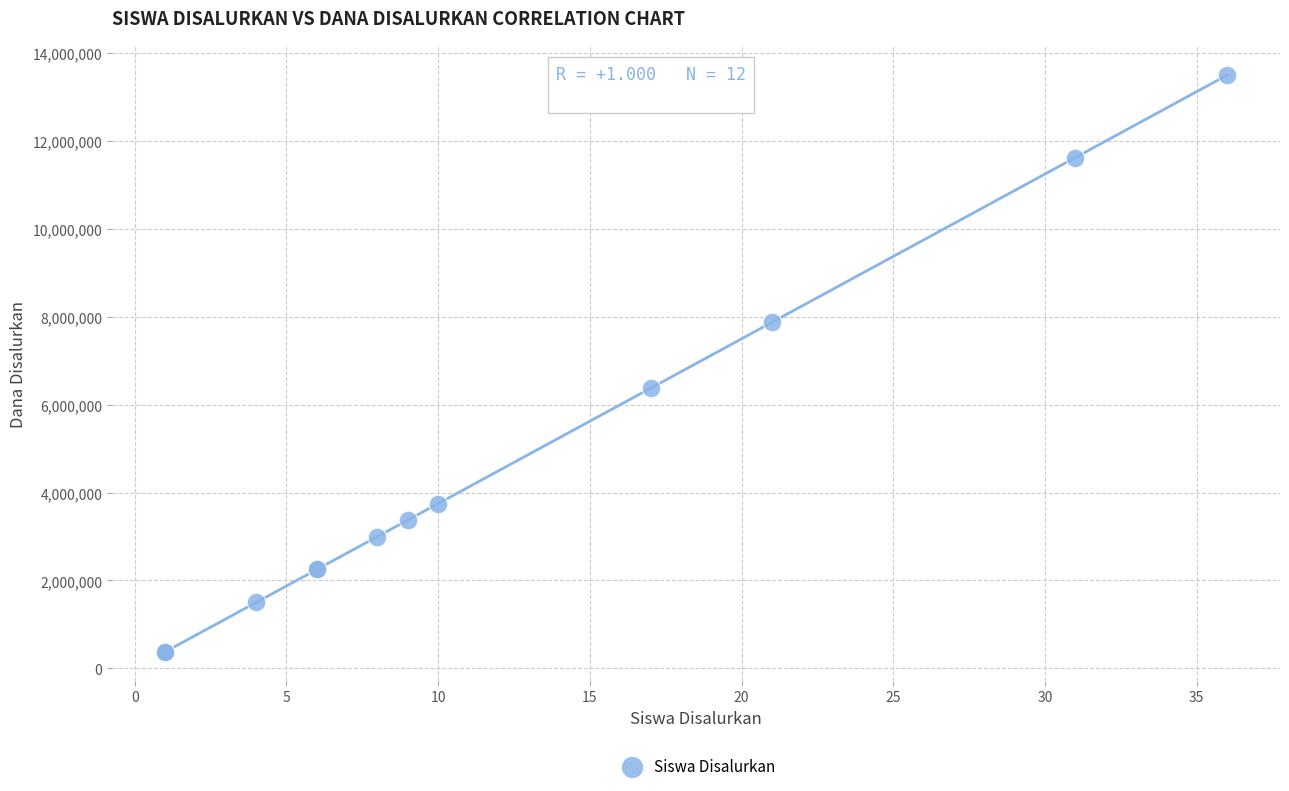

What Y value in the scatter plot is closest to 6937500?

6375000